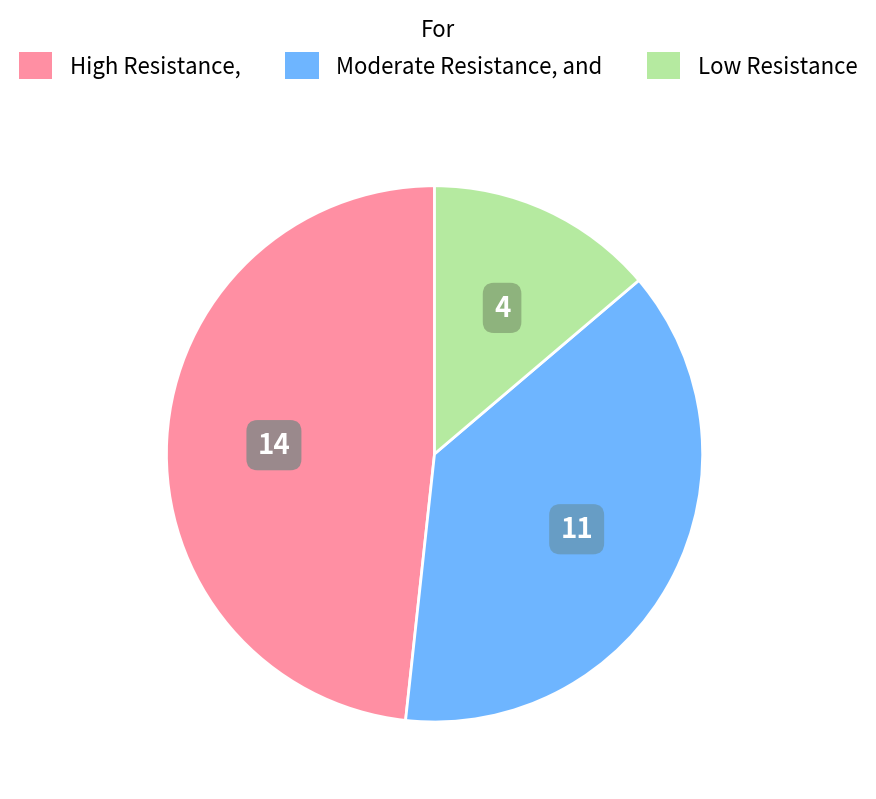

Combined, do High and Low account for over 50%?

Yes